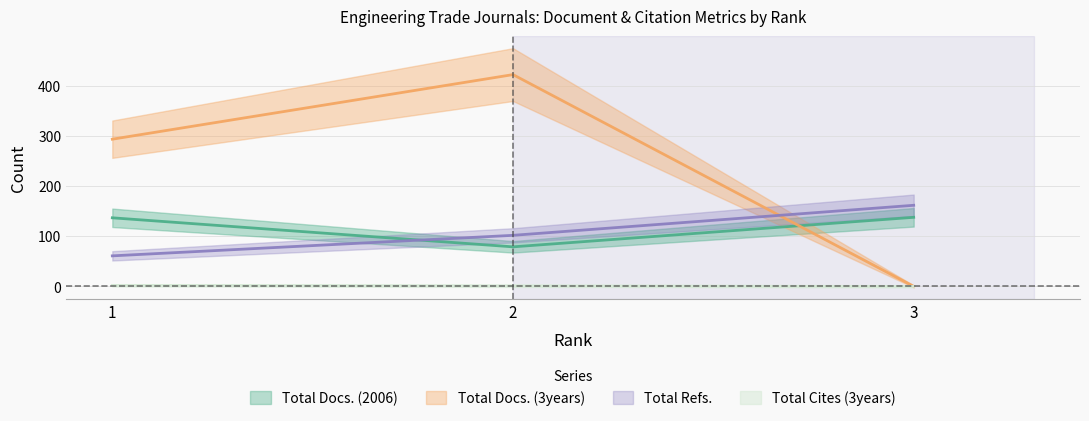

At which category does the chart reach its peak across all series?

2